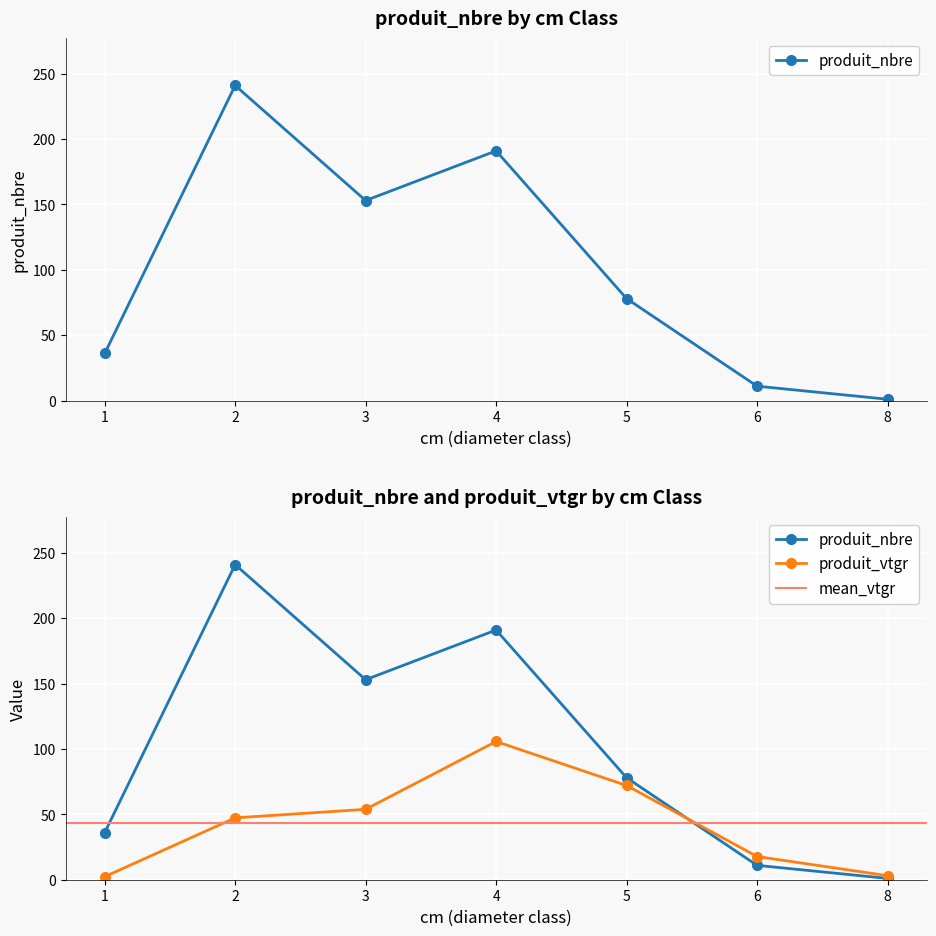

True or false: produit_nbre and produit_vtgr cross at least once.

True